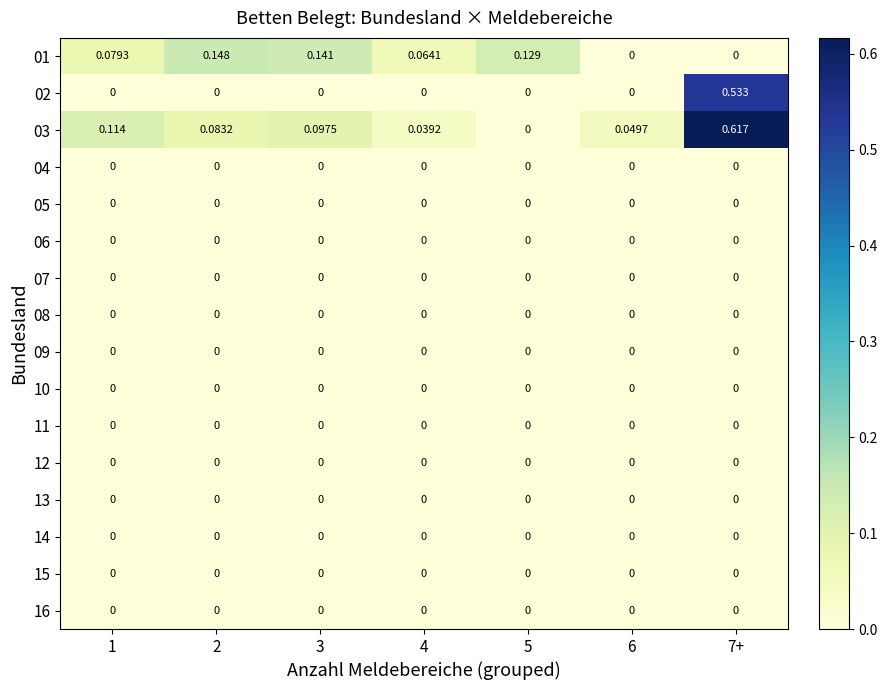

Reading right to left, transcribe all the data shown in this chart.

01: 7+=0.0	6=0.0	5=0.1	4=0.1	3=0.1	2=0.1	1=0.1
02: 7+=0.5	6=0.0	5=0.0	4=0.0	3=0.0	2=0.0	1=0.0
03: 7+=0.6	6=0.0	5=0.0	4=0.0	3=0.1	2=0.1	1=0.1
04: 7+=0.0	6=0.0	5=0.0	4=0.0	3=0.0	2=0.0	1=0.0
05: 7+=0.0	6=0.0	5=0.0	4=0.0	3=0.0	2=0.0	1=0.0
06: 7+=0.0	6=0.0	5=0.0	4=0.0	3=0.0	2=0.0	1=0.0
07: 7+=0.0	6=0.0	5=0.0	4=0.0	3=0.0	2=0.0	1=0.0
08: 7+=0.0	6=0.0	5=0.0	4=0.0	3=0.0	2=0.0	1=0.0
09: 7+=0.0	6=0.0	5=0.0	4=0.0	3=0.0	2=0.0	1=0.0
10: 7+=0.0	6=0.0	5=0.0	4=0.0	3=0.0	2=0.0	1=0.0
11: 7+=0.0	6=0.0	5=0.0	4=0.0	3=0.0	2=0.0	1=0.0
12: 7+=0.0	6=0.0	5=0.0	4=0.0	3=0.0	2=0.0	1=0.0
13: 7+=0.0	6=0.0	5=0.0	4=0.0	3=0.0	2=0.0	1=0.0
14: 7+=0.0	6=0.0	5=0.0	4=0.0	3=0.0	2=0.0	1=0.0
15: 7+=0.0	6=0.0	5=0.0	4=0.0	3=0.0	2=0.0	1=0.0
16: 7+=0.0	6=0.0	5=0.0	4=0.0	3=0.0	2=0.0	1=0.0